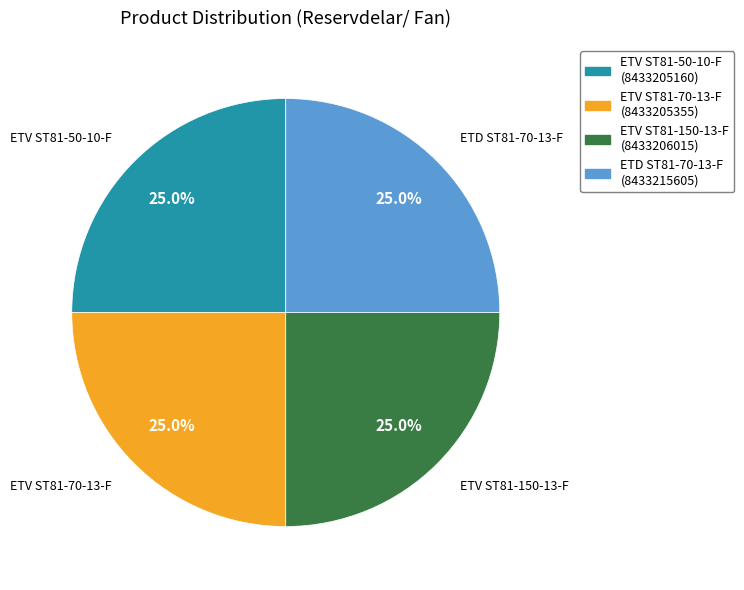

Is there a majority slice in this chart?

No